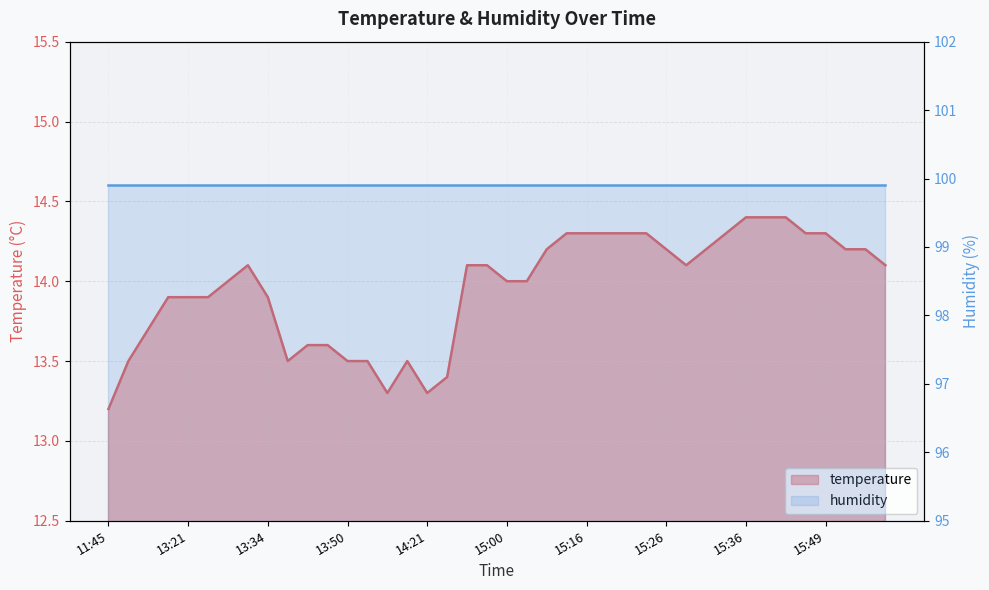

Which category has the lowest value across all series?

11:45